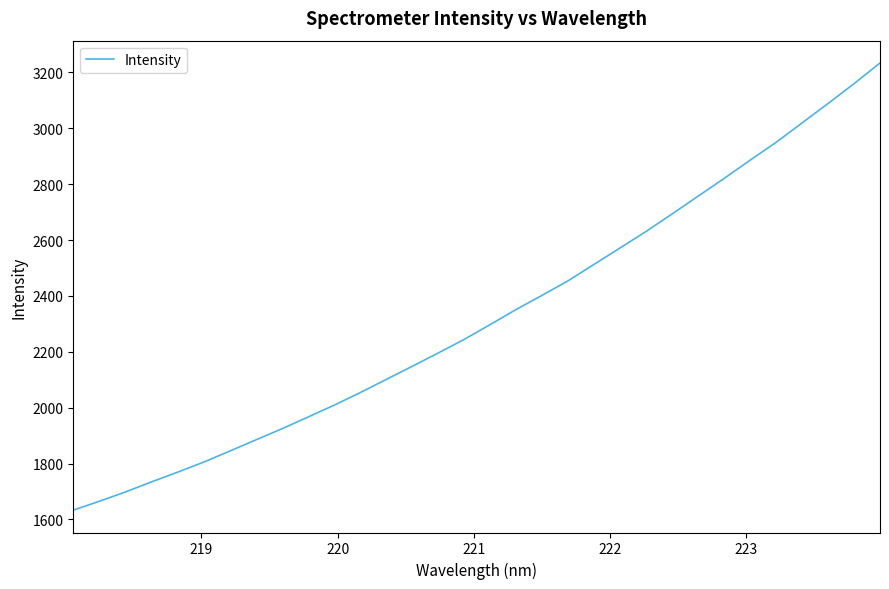

What is the smallest value displayed?

1633.2